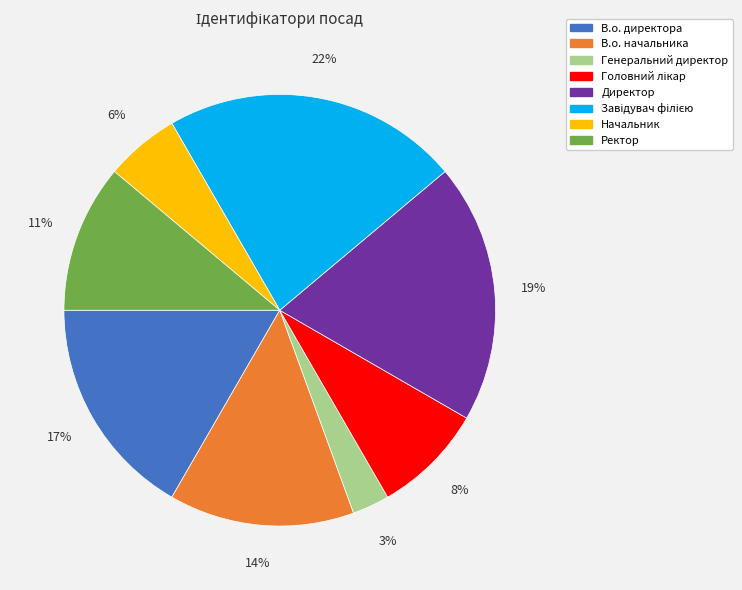

Is it true that Генеральний директор is 18% of the pie?

False